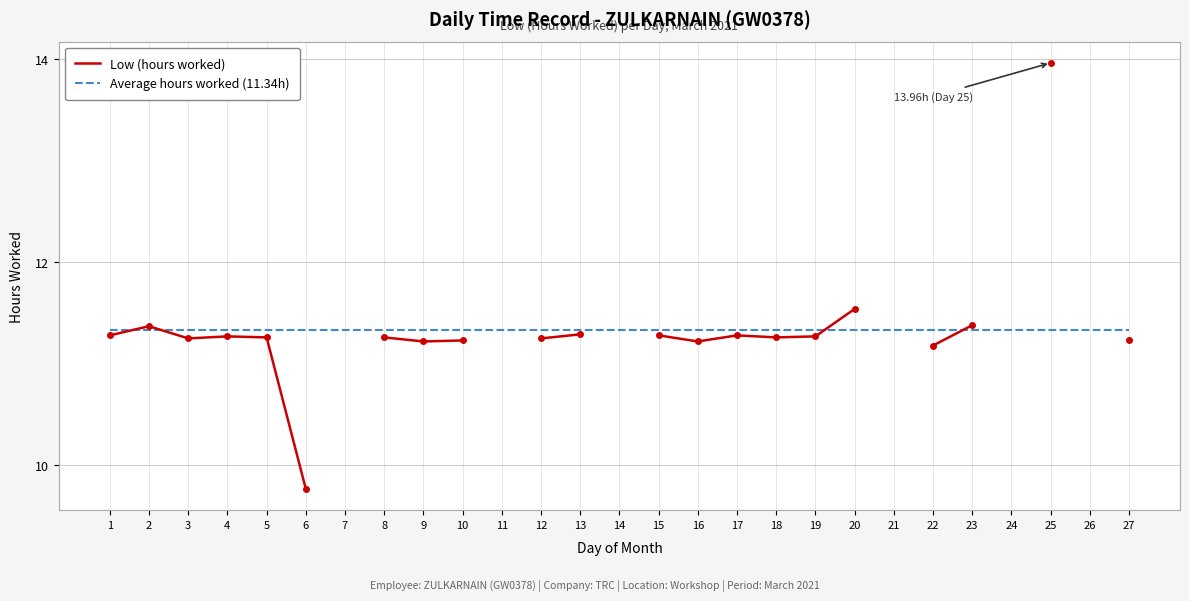

What is the sum of the Average hours worked (11.34h) values at 5 and 7?

22.7